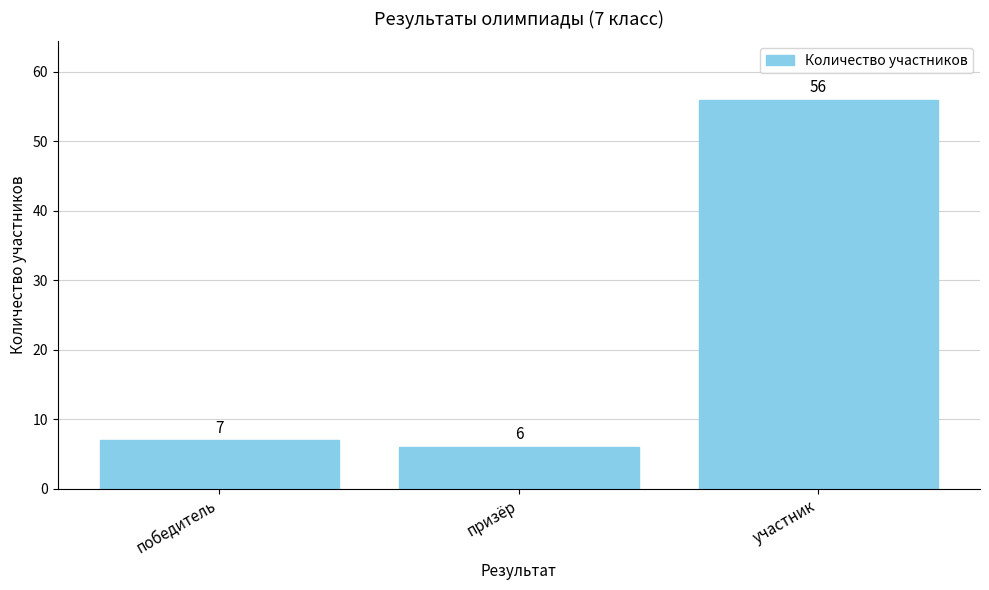

True or false: the data shows 98 at участник.

False